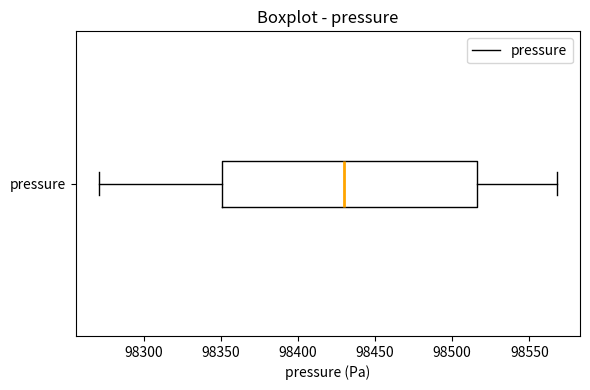

Where does the left whisker of the box for pressure end on the x-axis? The values are not printed on the chart, so give them approximately, as read against the axis.

98270